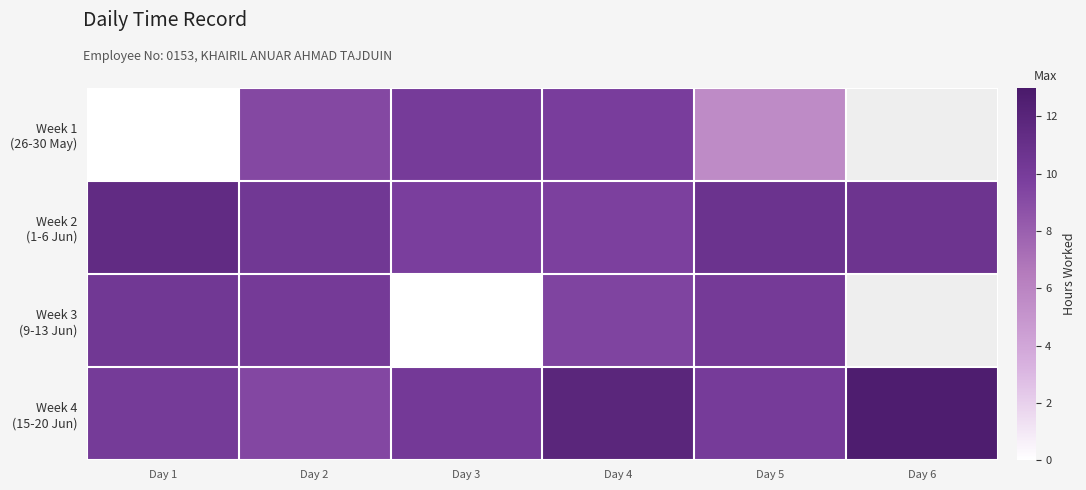

How many values in Week 1 (26-30 May) are above zero?

4